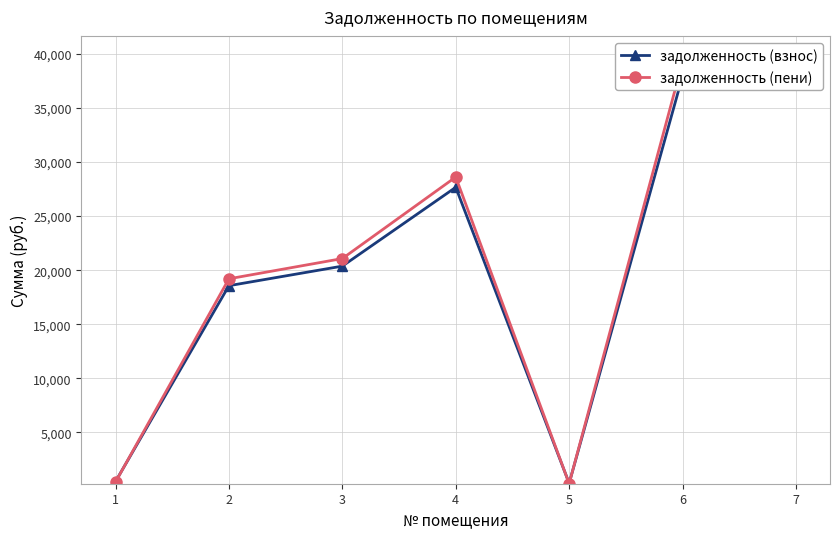

True or false: задолженность (взнос) has more than 2 interior local peaks.

False